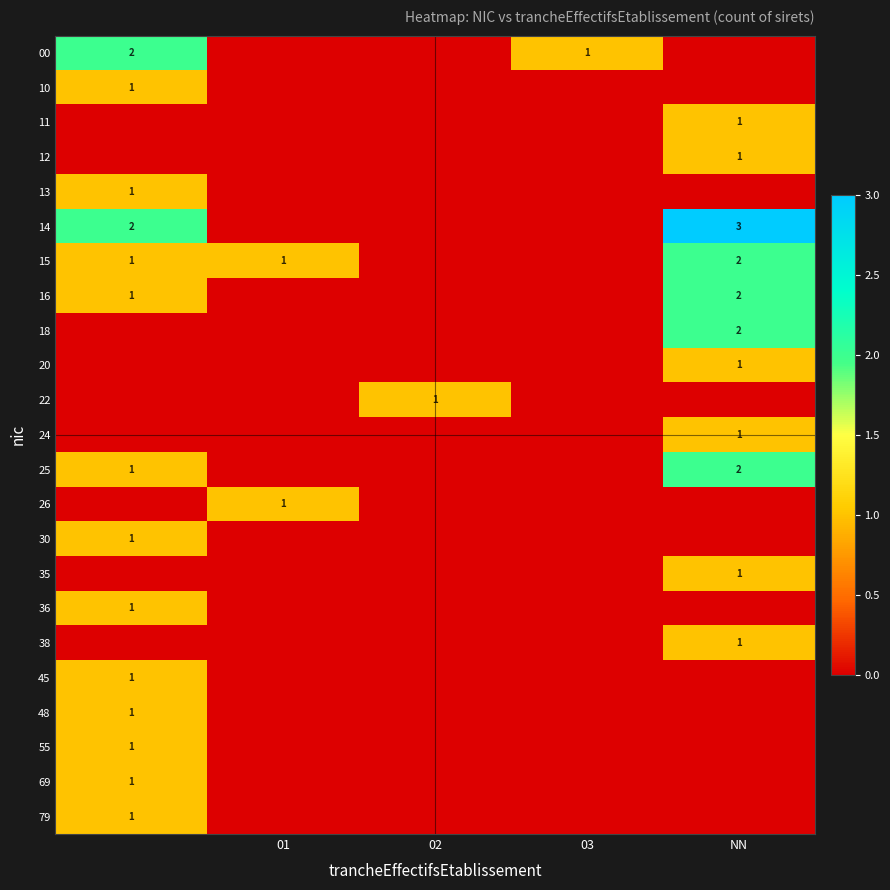

The value of 15 at 01 is 0. True or false?

False